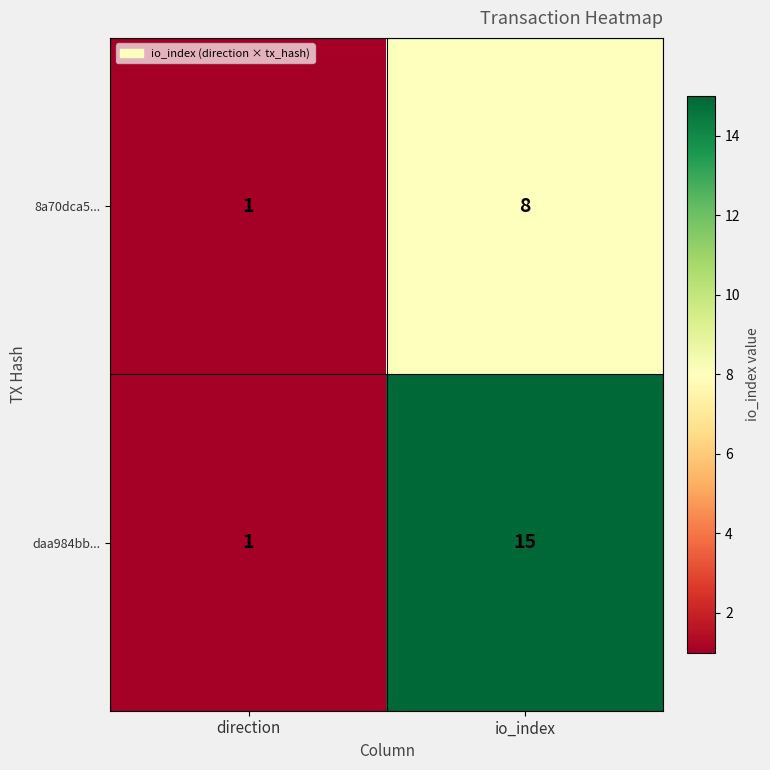

At which label is daa984bb... closest to 8?

direction